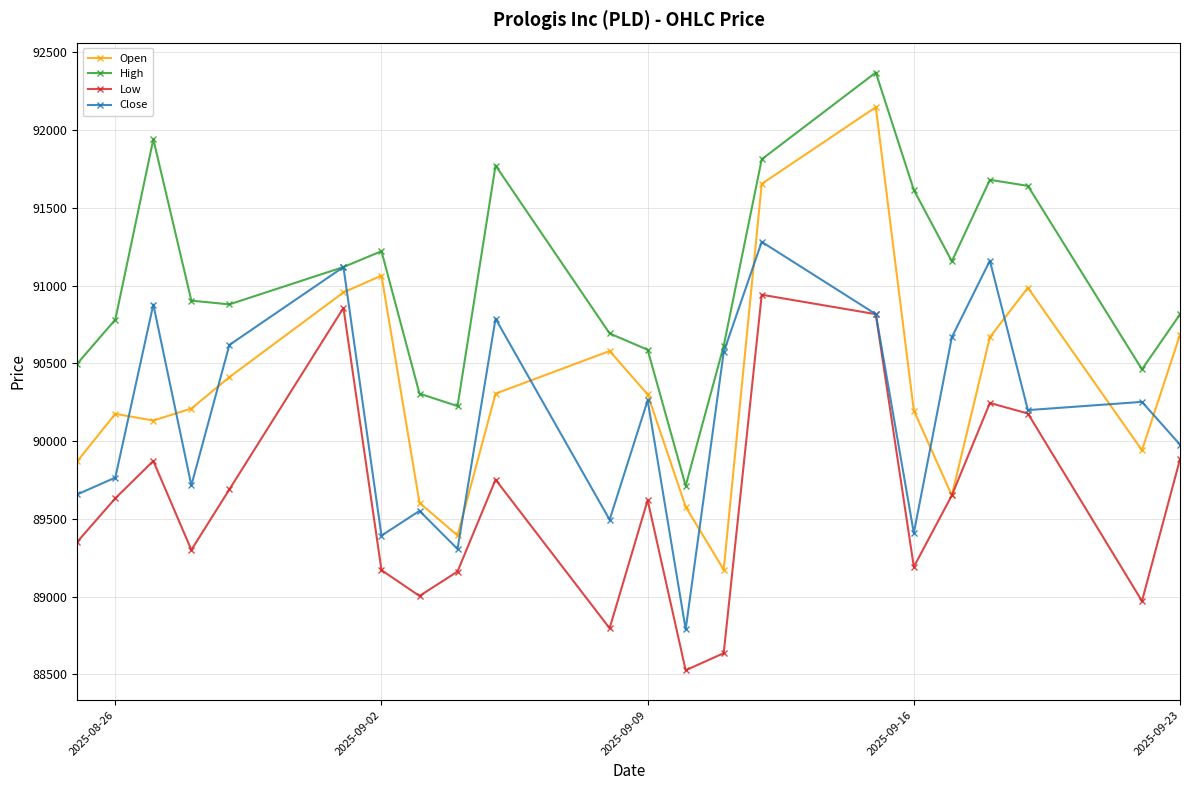

List the series in order of their peak value, lowest first.

Low, Close, Open, High